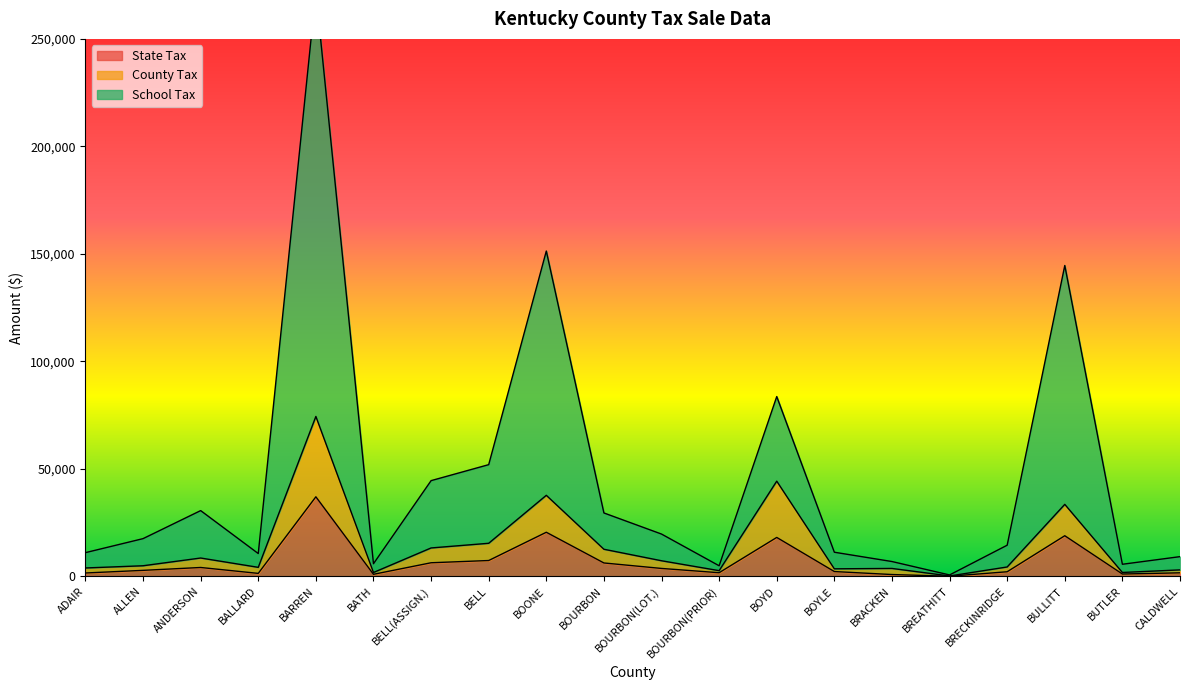

What is the difference between the maximum and minimum values in the County Tax series?

74196.5